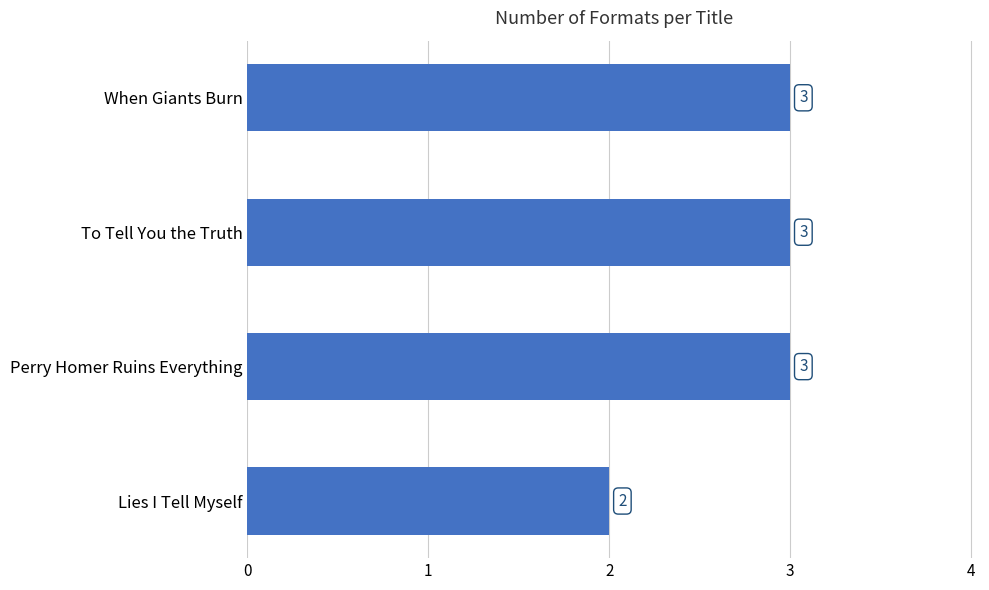

Is it true that the value at Lies I Tell Myself is 1?

False